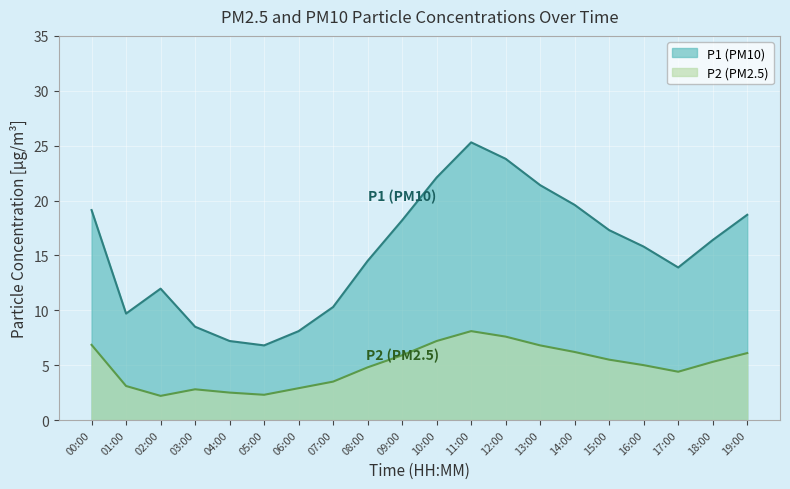

How many interior local valleys does the P1 series have?

3